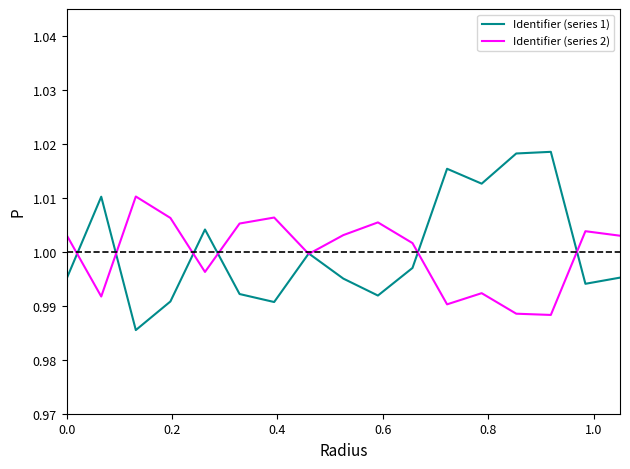

How many categories are shown in the chart?

17